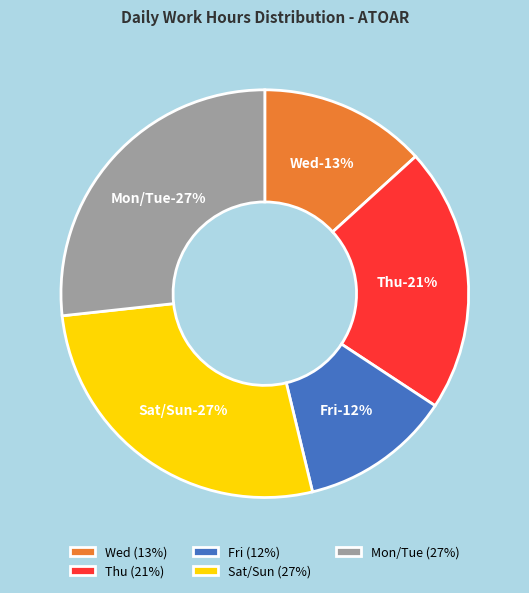

Does 11-Tue account for over 50% of the chart?

No